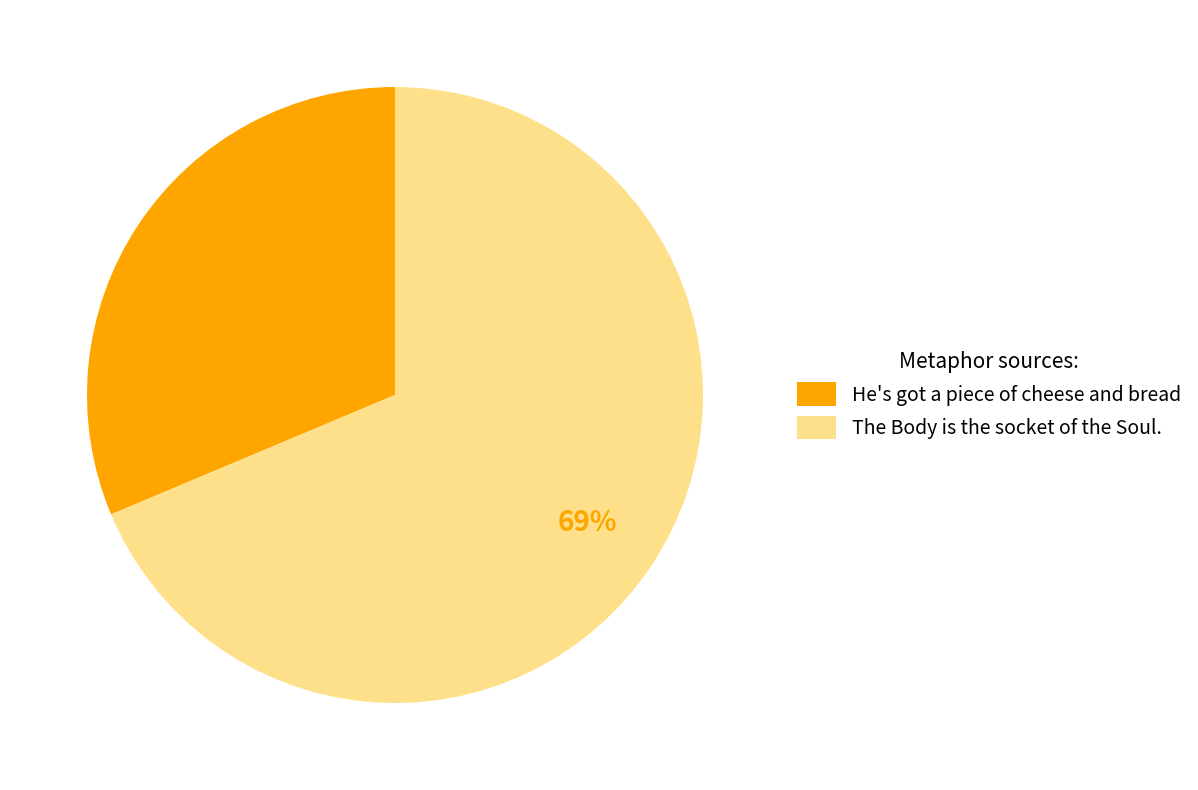

Which slice is the smallest?

He's got a piece of cheese and bread